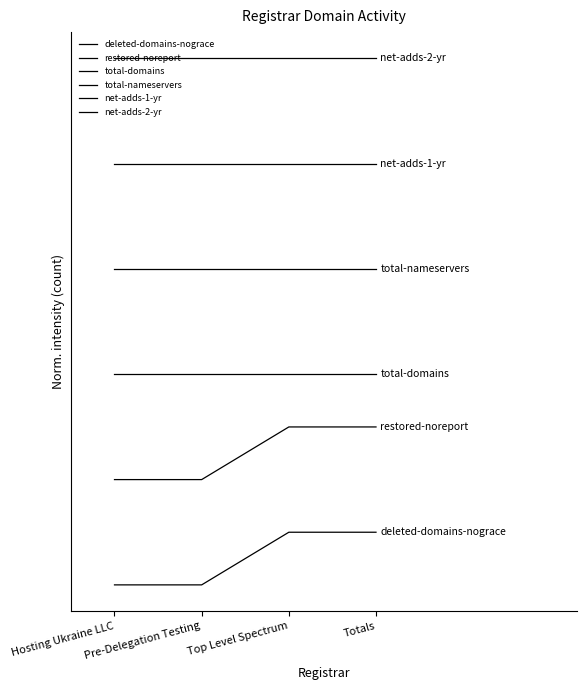

Does the chart have visible grid lines?

No